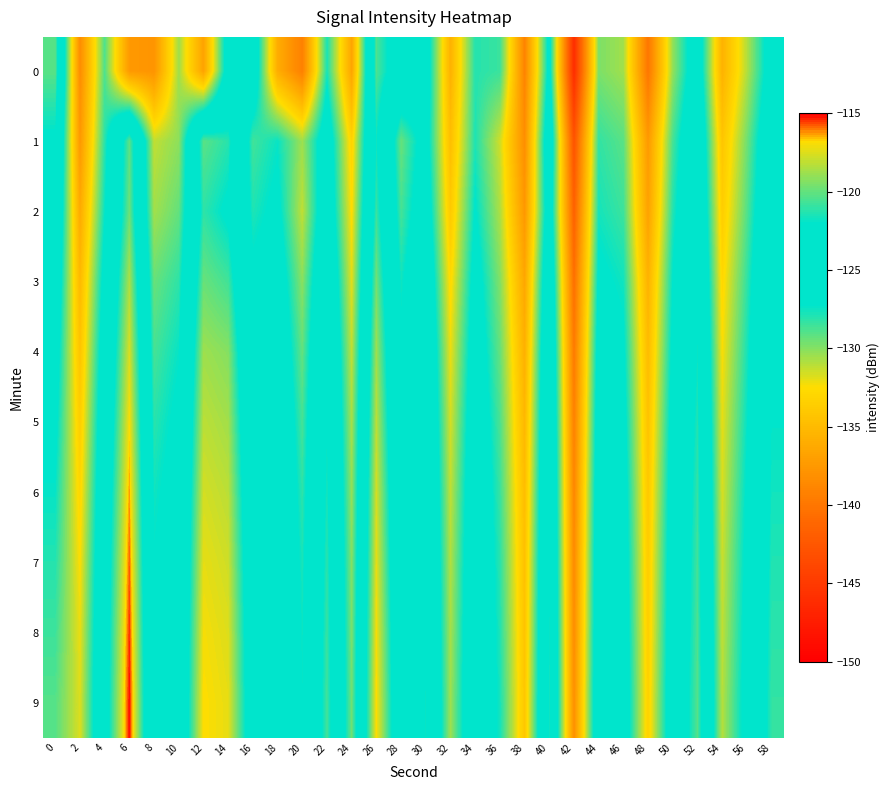

Rank the series at 30 from highest to lowest value.

9, 8, 7, 6, 5, 4, 3, 2, 0, 1